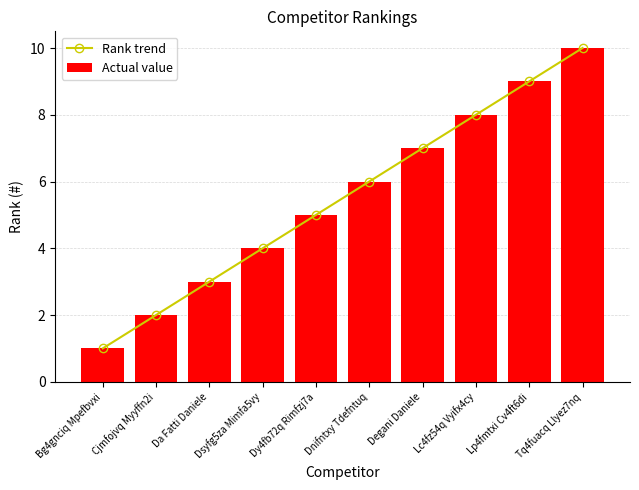

What is the difference between the maximum and minimum values in the Actual value series?

9